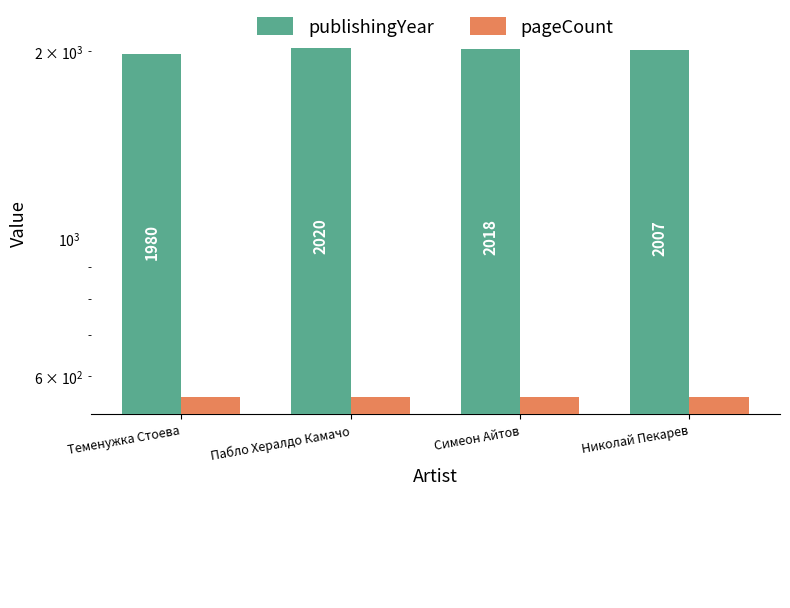

What is the label of the 1st bar from the left?

Теменужка Стоева